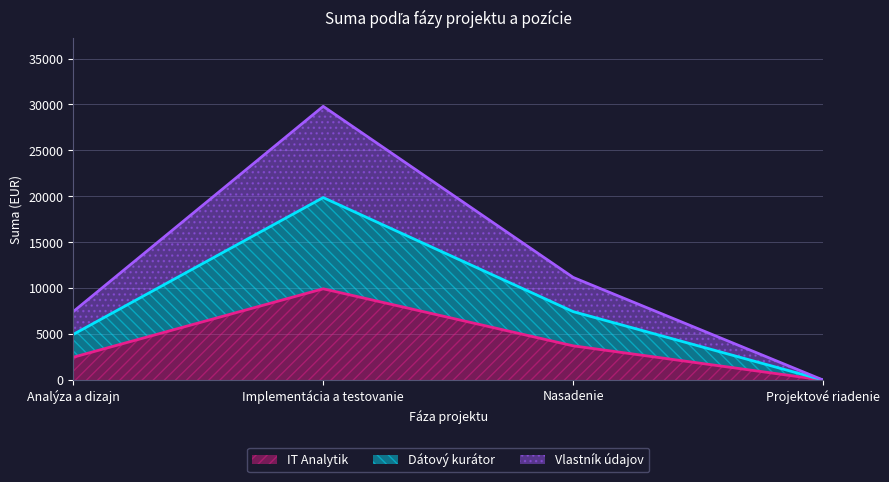

Which category has the lowest value across all series?

Projektové riadenie